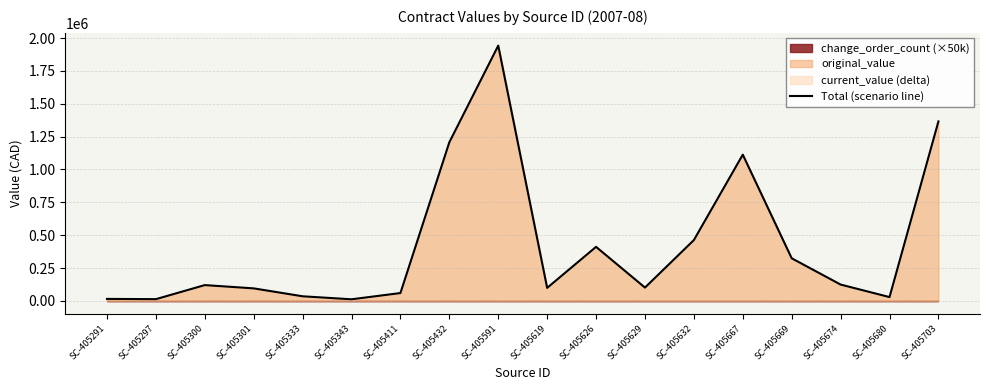

The chart shows a value of 95000 at SC-405301. True or false?

True